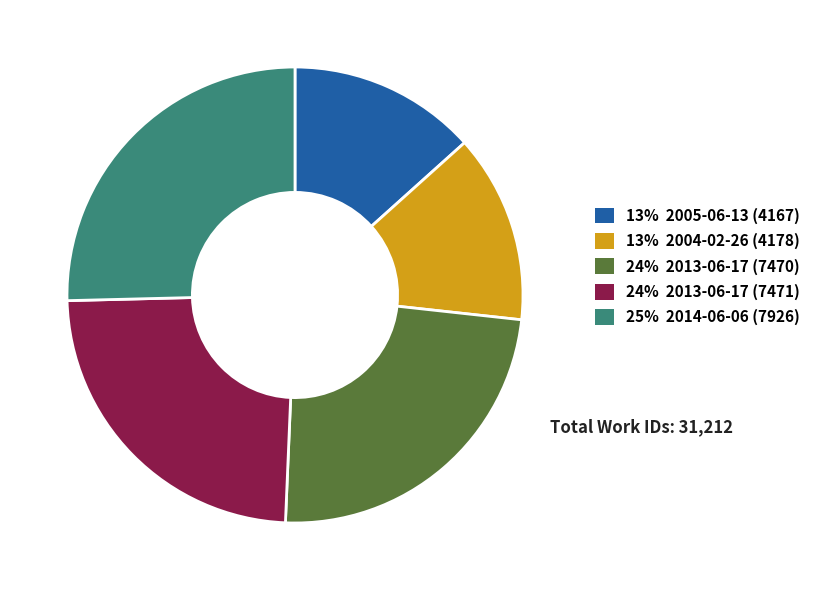

Does any single category account for the majority?

No